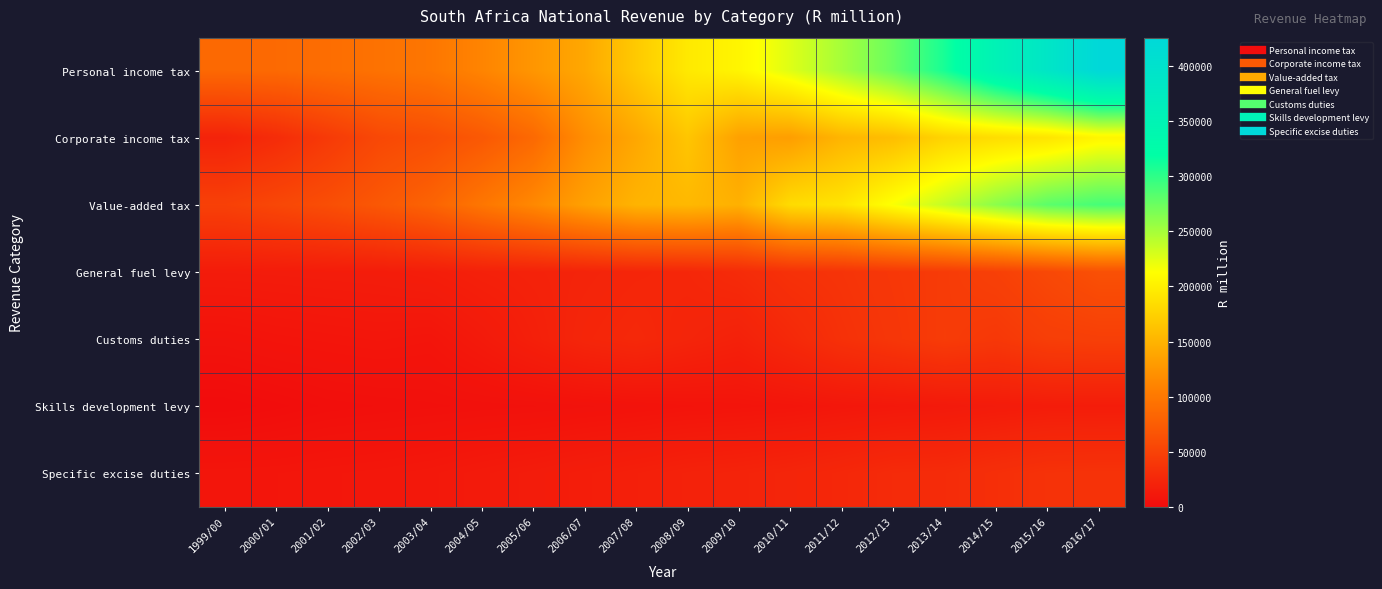

Which label corresponds to the smallest value in the chart?

1999/00